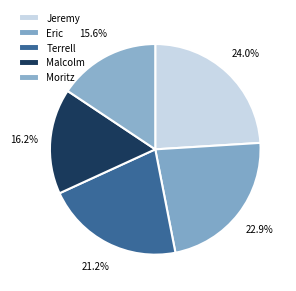

What is the smallest slice in the pie chart?

Moritz